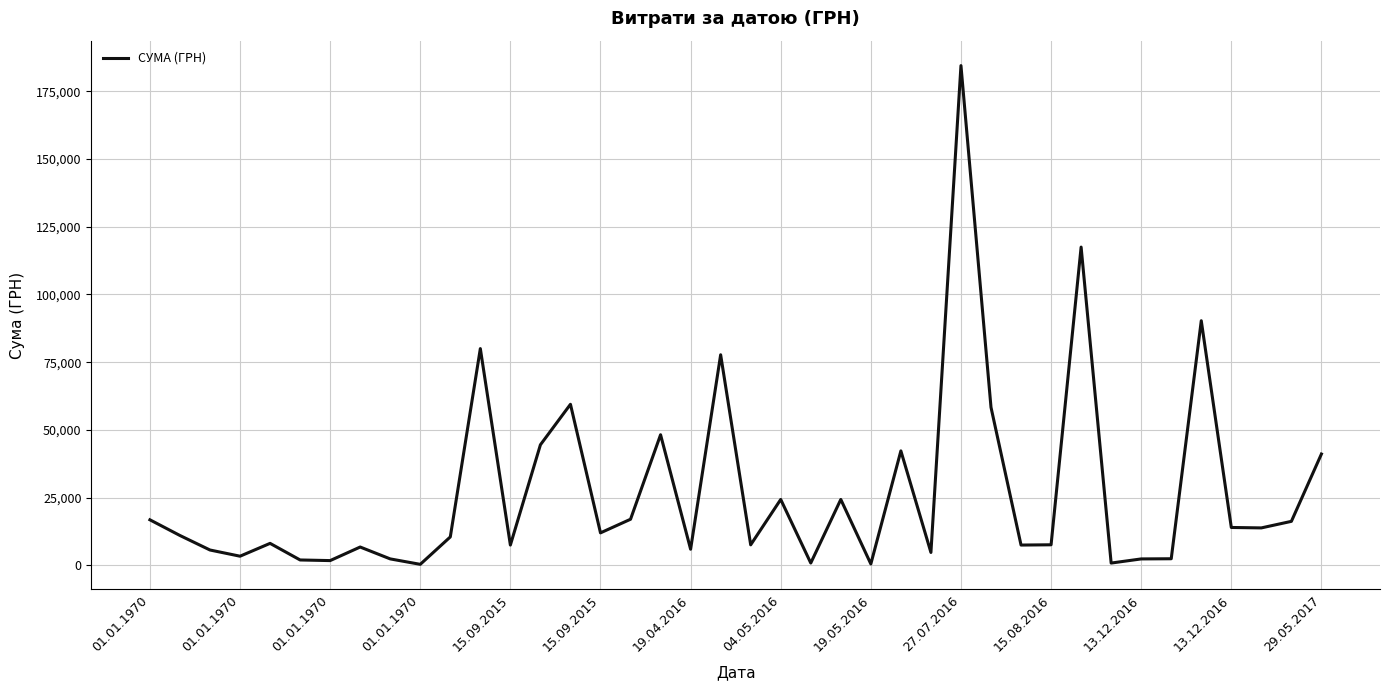

What is the sum of all values?

1082347.2